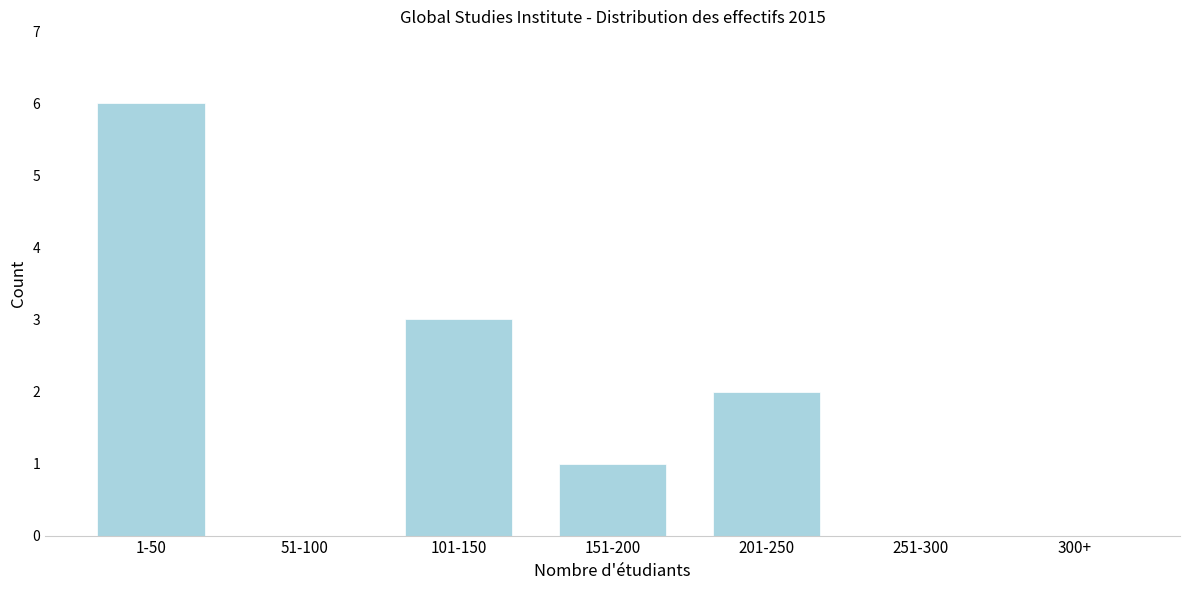

What is the sum of all values?

12